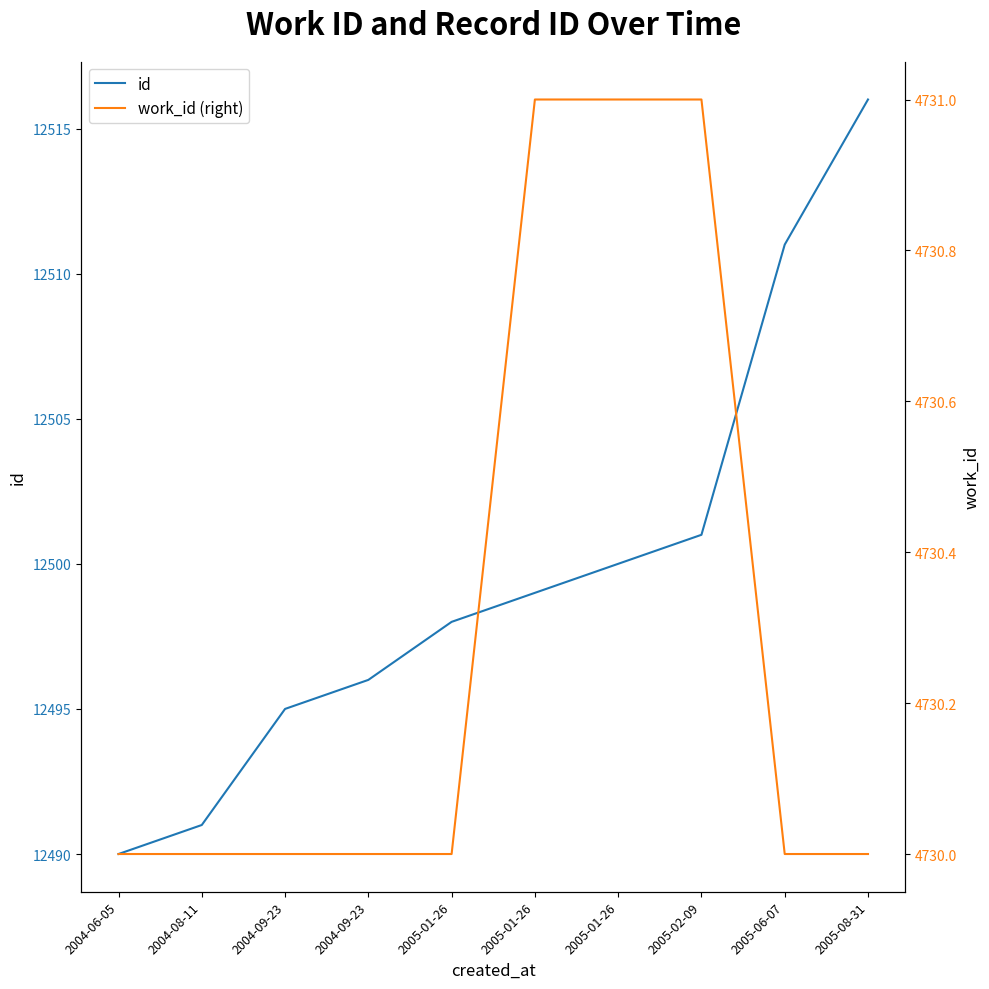

Which series has the largest range (max minus min)?

id